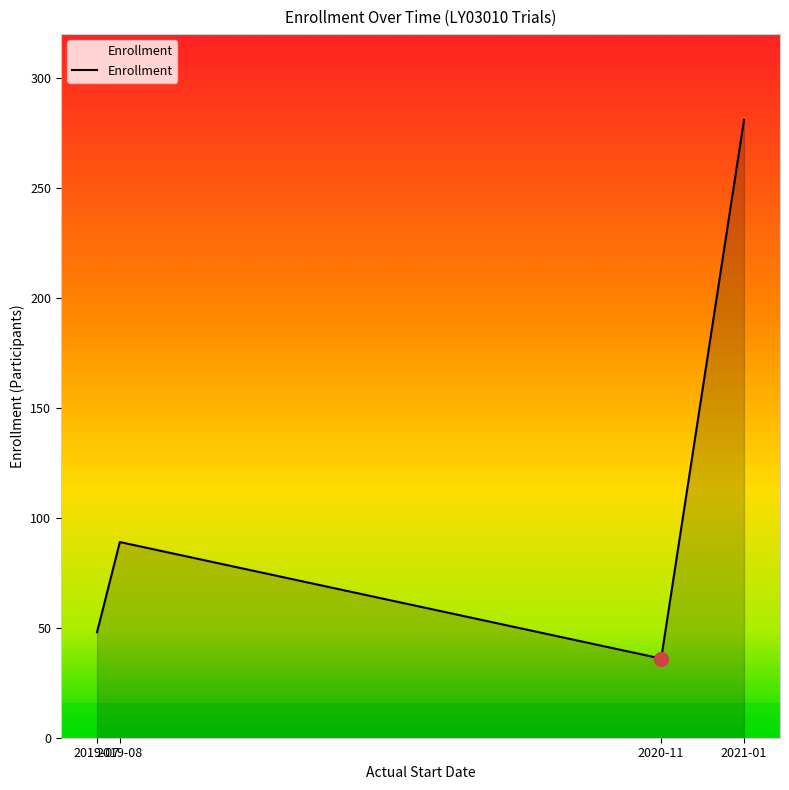

What is the difference between the second highest and minimum values?

53